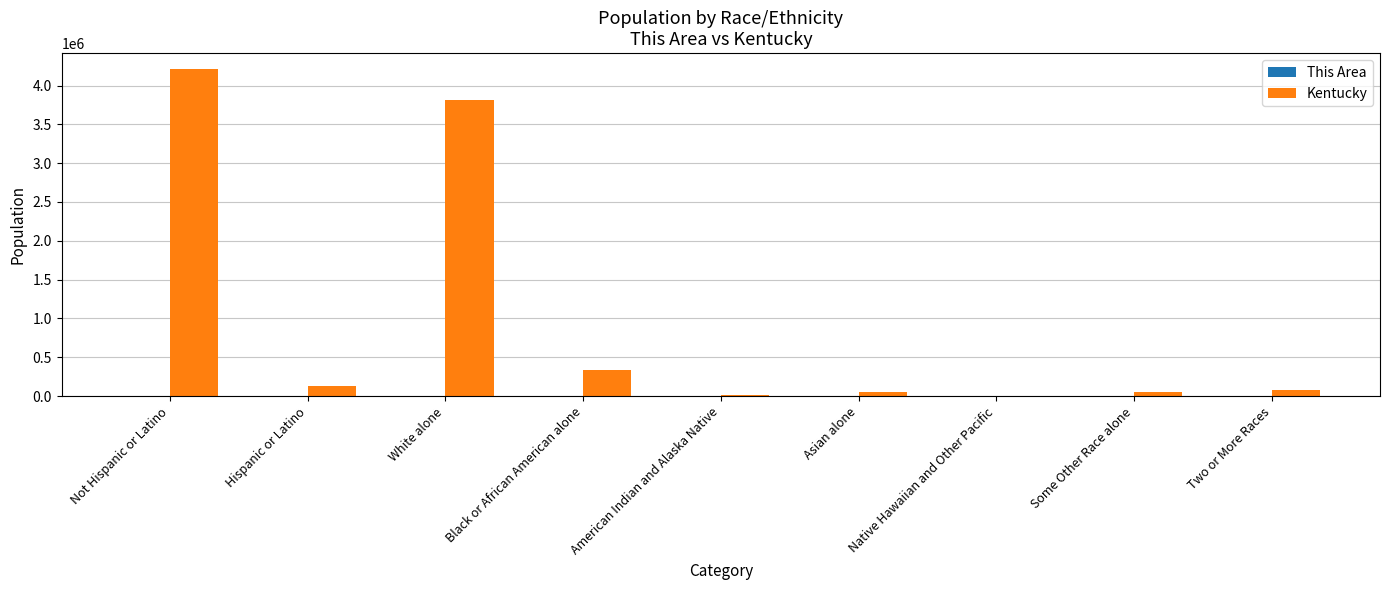

At which category is the sum across all series the highest?

Not Hispanic or Latino